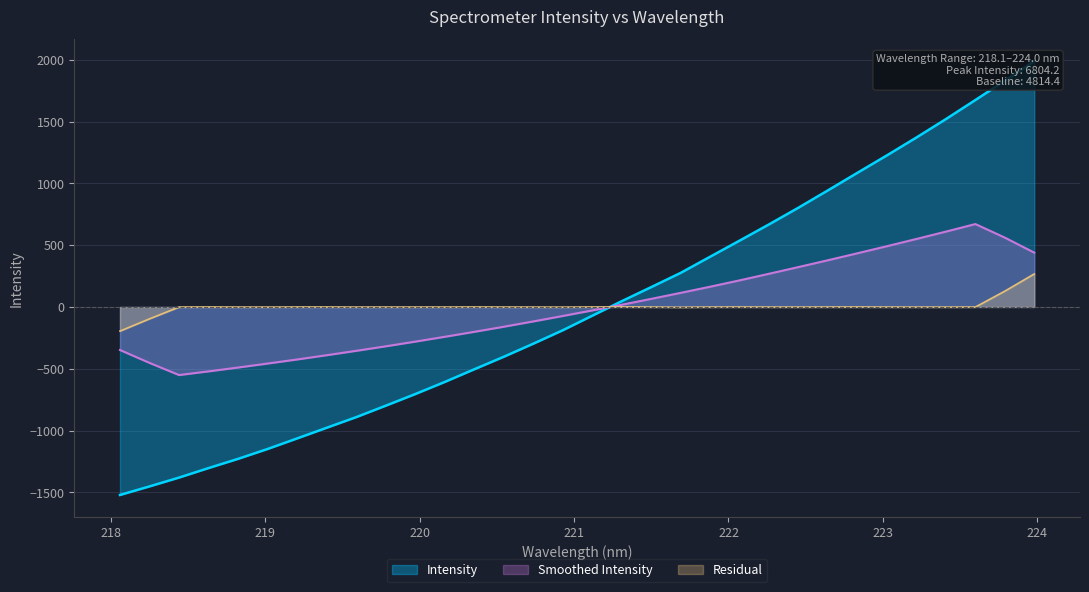

What position from the left is 220.7354?

15